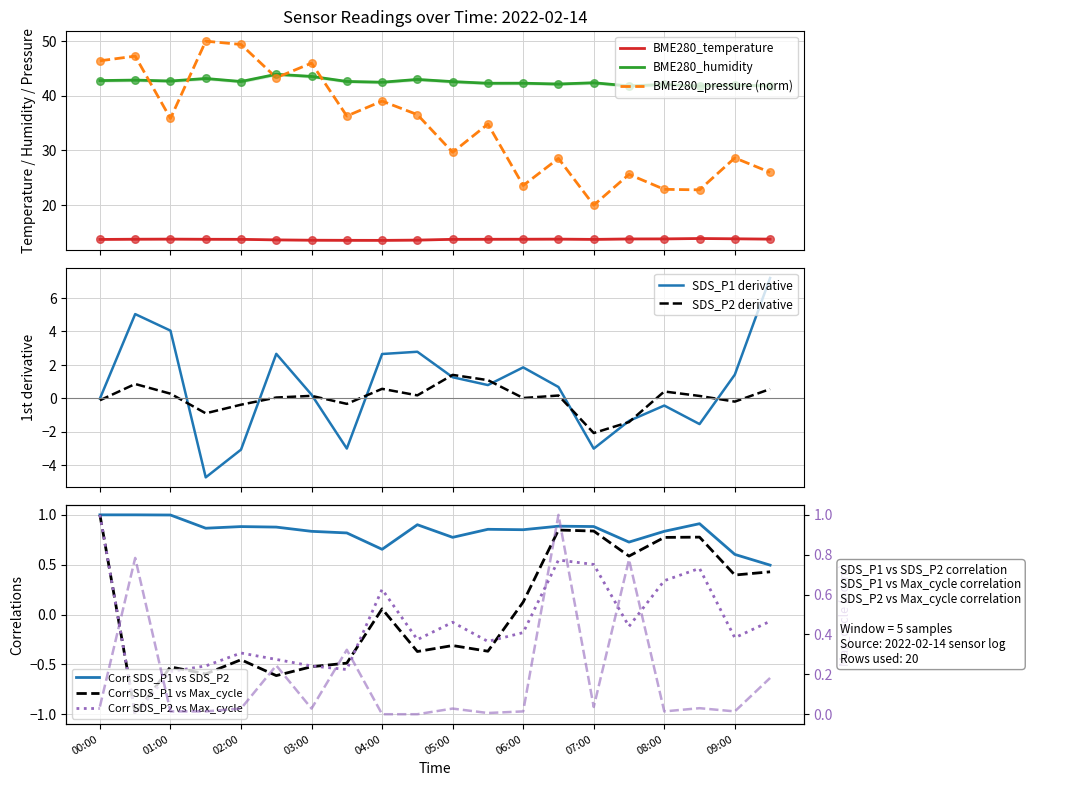

At how many categories does at least one series exceed 32?

20